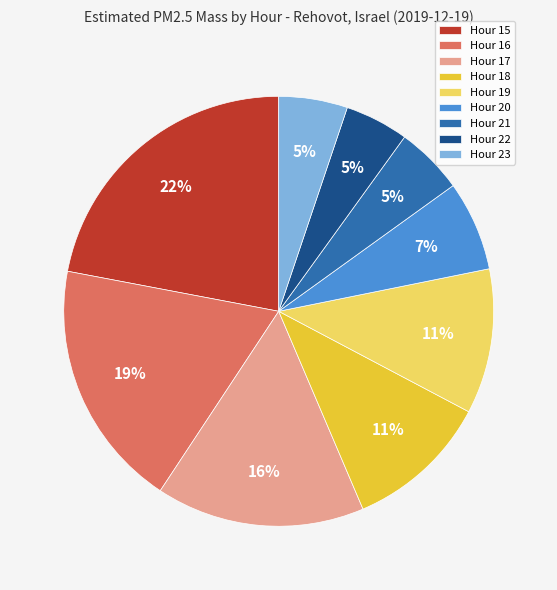

How many slices are in this pie chart?

9